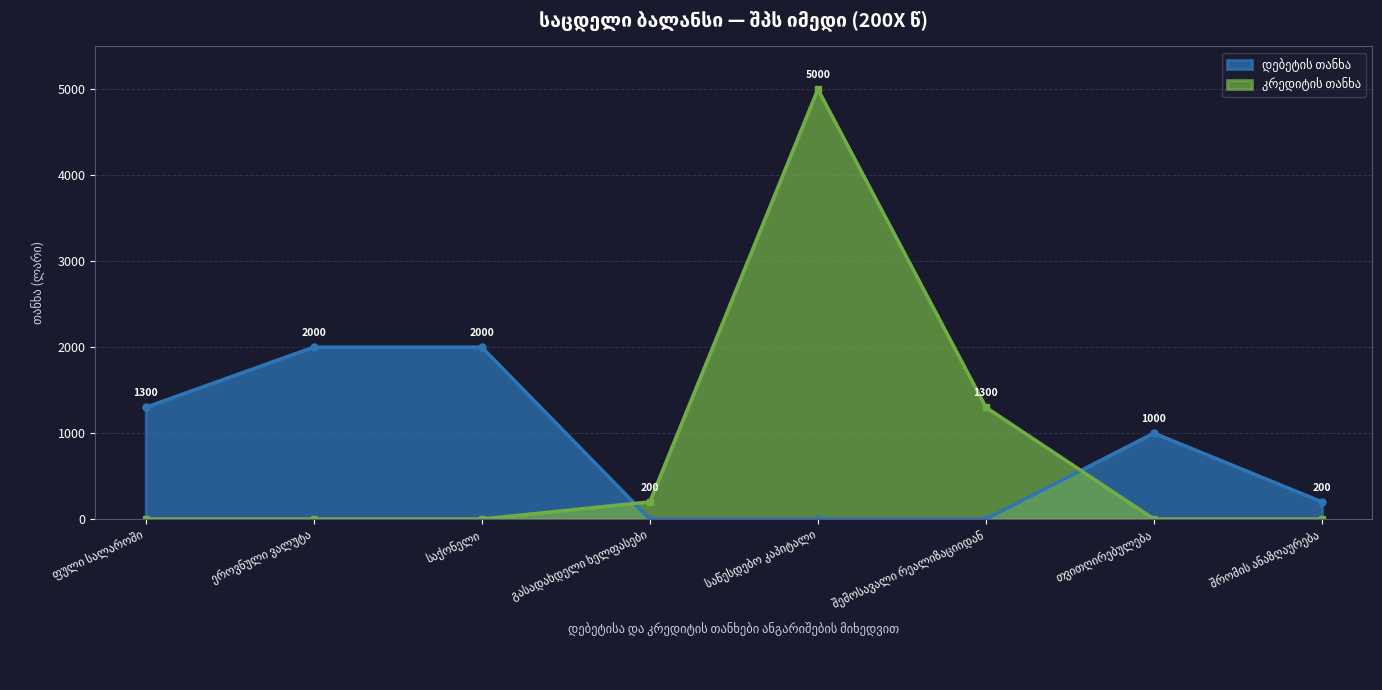

How many values in დებეტის თანხა are above zero?

5